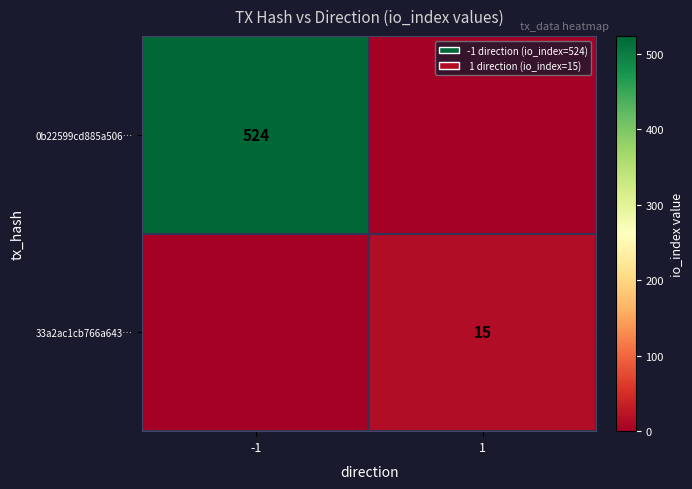

The 33a2ac1cb766a643… series shows 8 at 1. True or false?

False